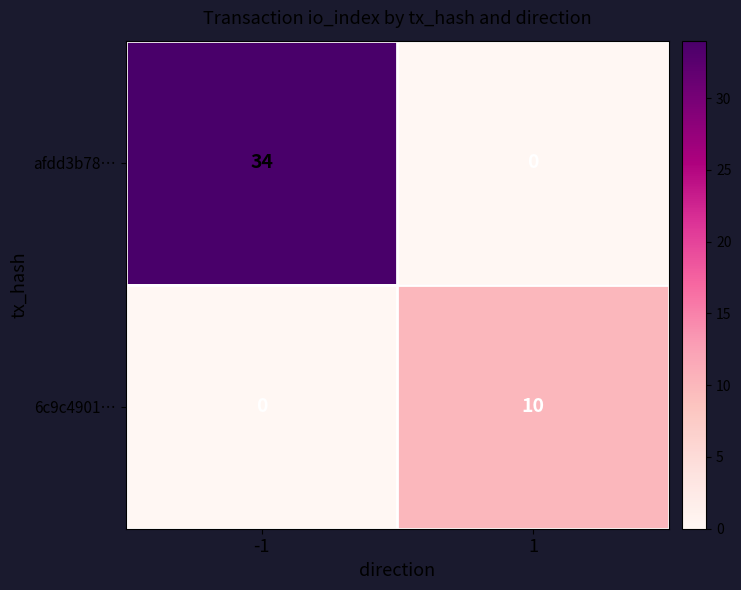

Rank the series by their maximum value, from highest to lowest.

afdd3b78…, 6c9c4901…